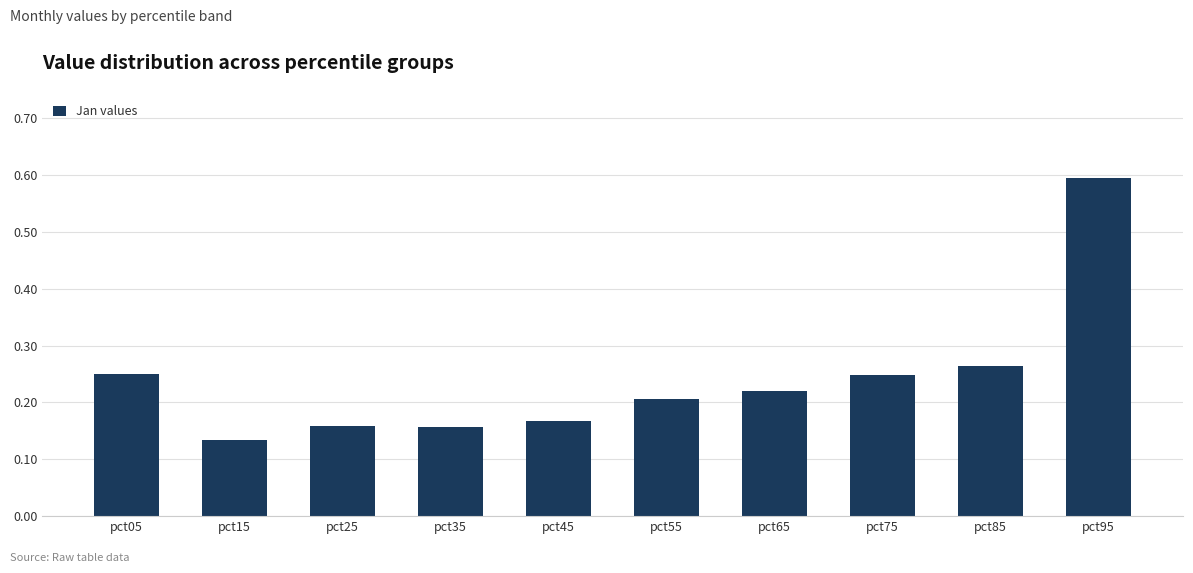

Which has a higher value, pct45 or pct55?

pct55